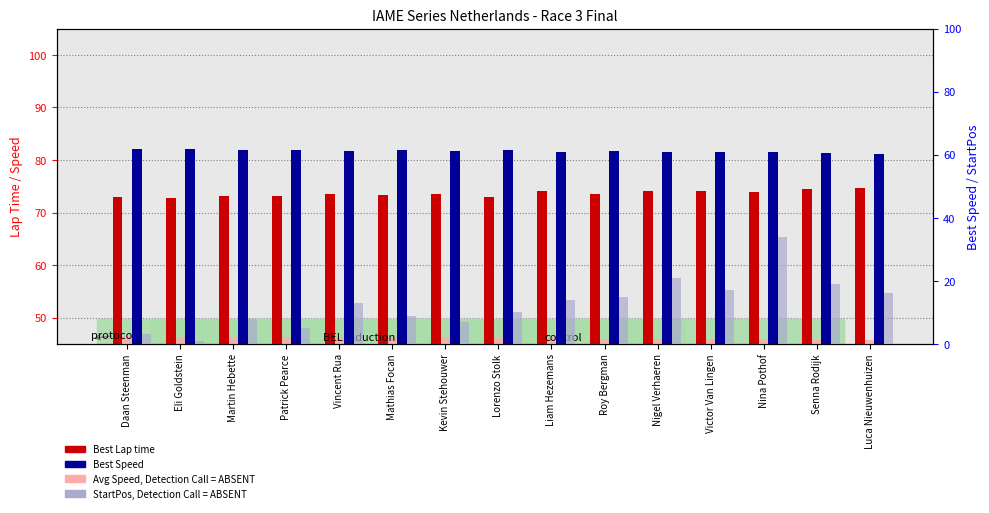

The Best Lap time series shows 73.1 at Martin Hebette. True or false?

True